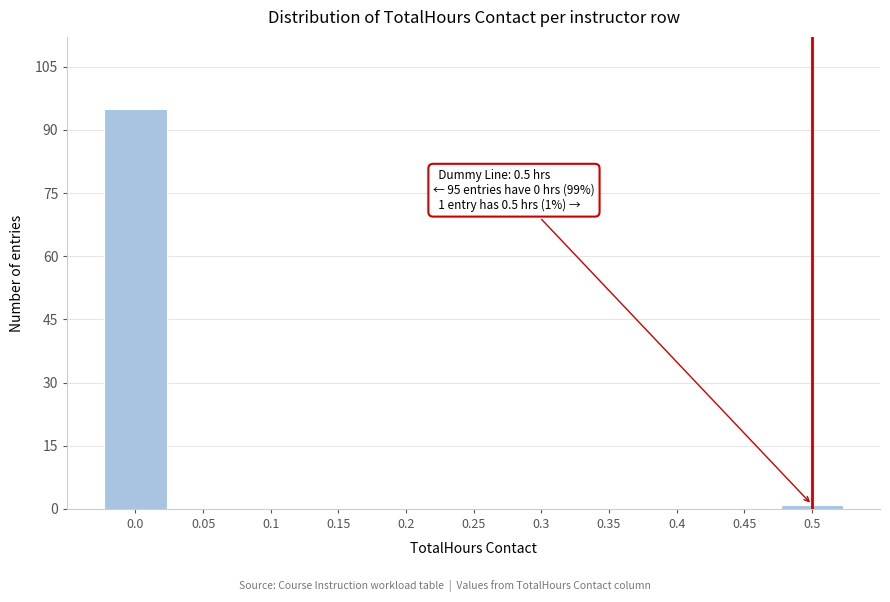

Over which range of the x-axis is the bar tallest?

-0.025 to 0.025